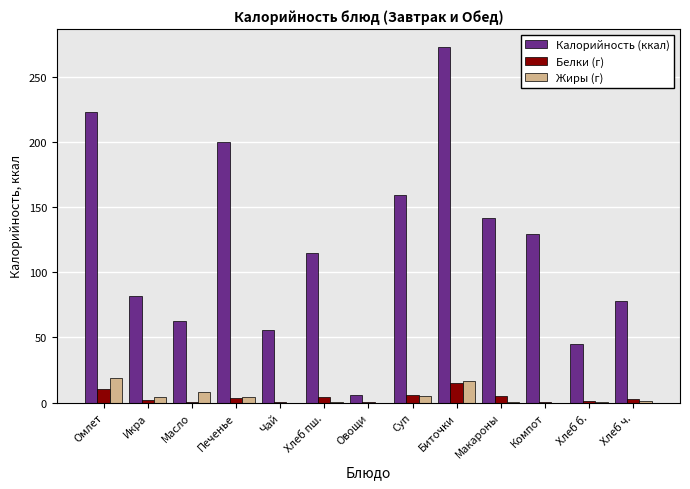

What is the total value across all series at Омлет?

252.9